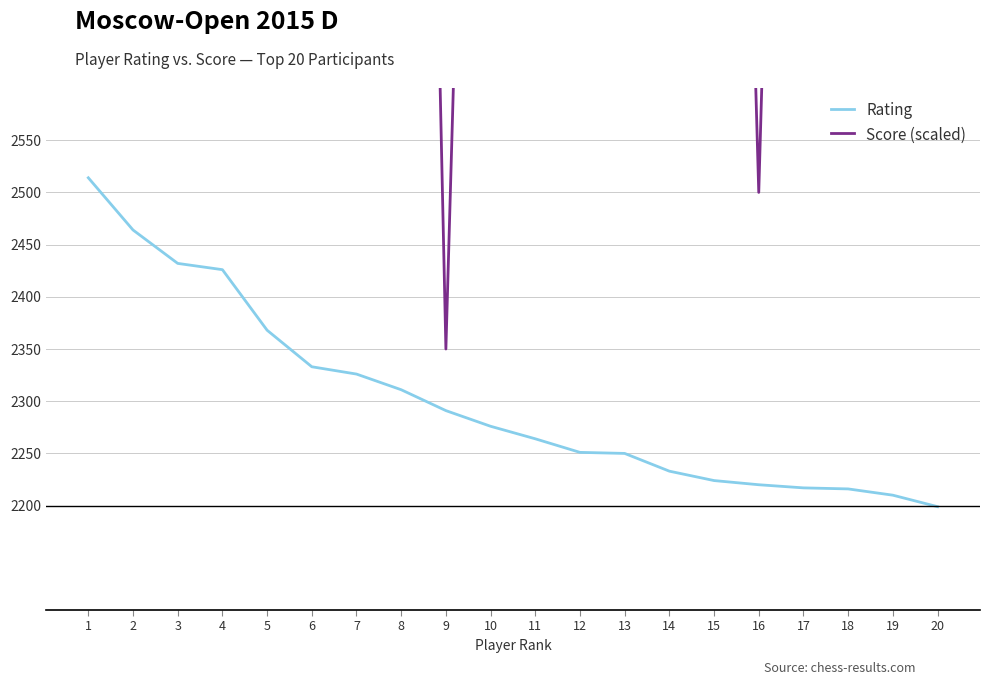

What is the difference between the maximum and second lowest values in the Score (scaled) series?

1950